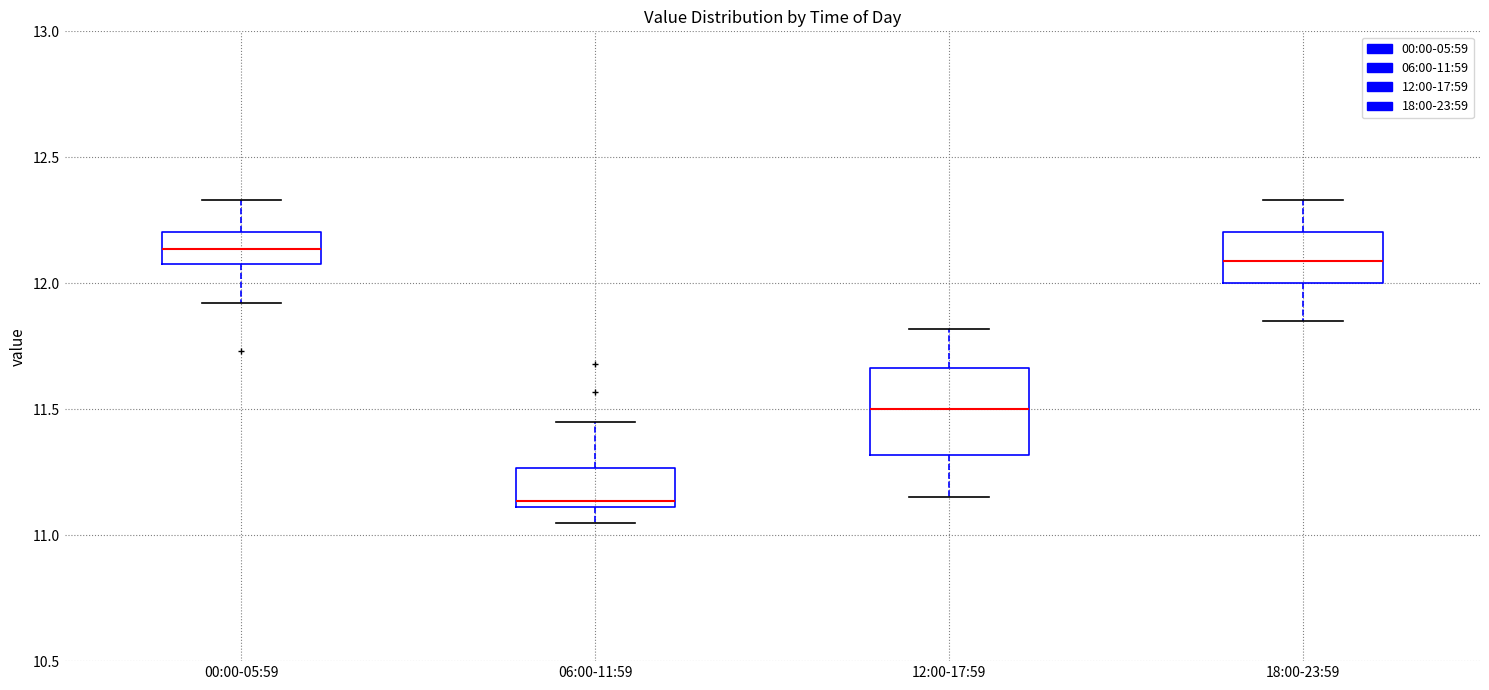

Where does the median line of the box for 18:00-23:59 sit on the y-axis? The values are not printed on the chart, so give them approximately, as read against the axis.

12.10